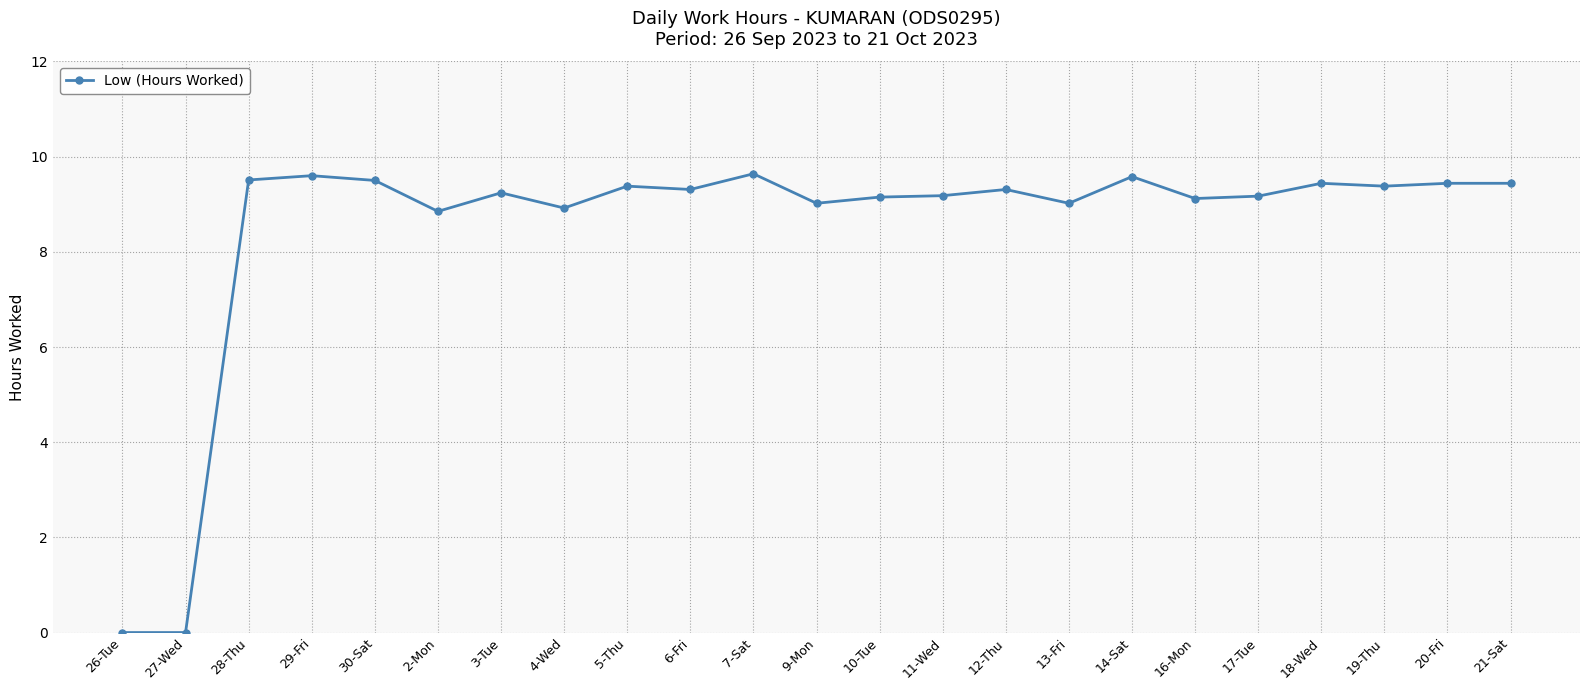

True or false: there are more than 0 points higher than both neighbors.

True